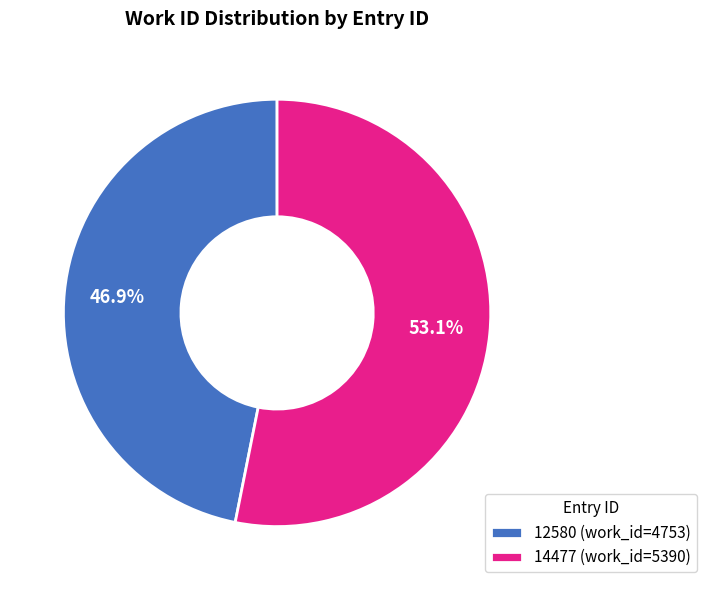

How many slices are in this pie chart?

2